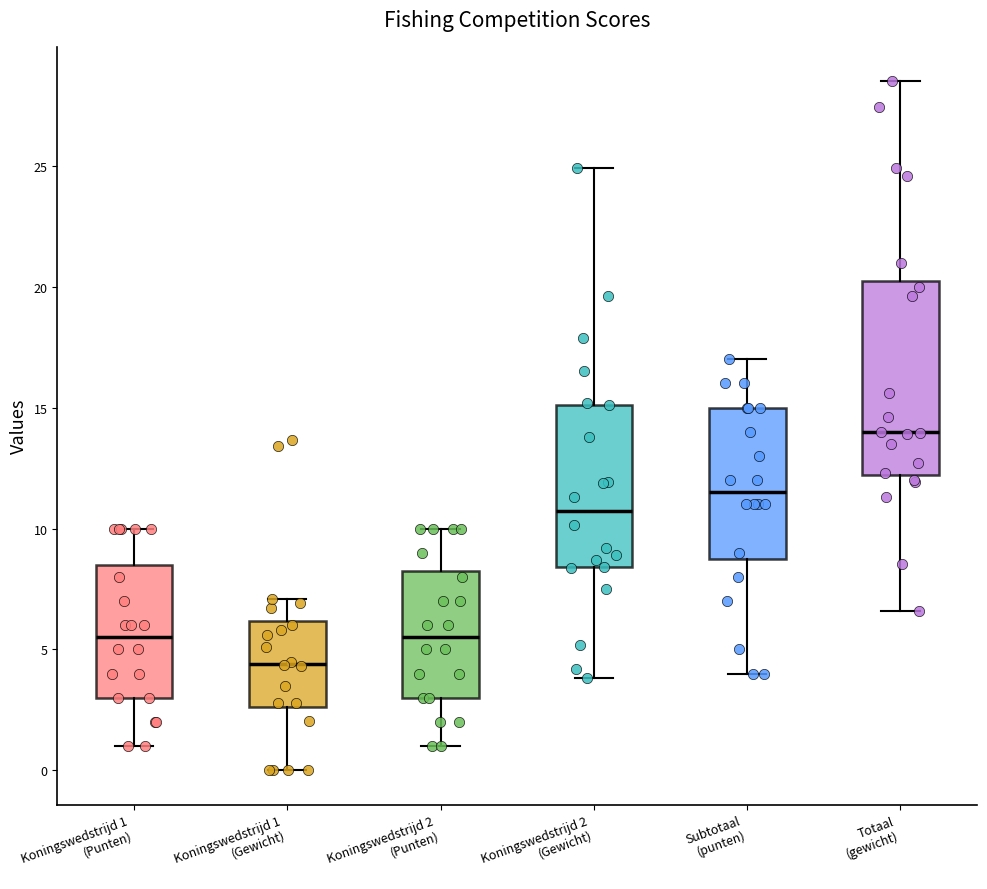

Where is the lower edge of the box for Subtotaal (punten) on the y-axis? The values are not printed on the chart, so give them approximately, as read against the axis.

9.0